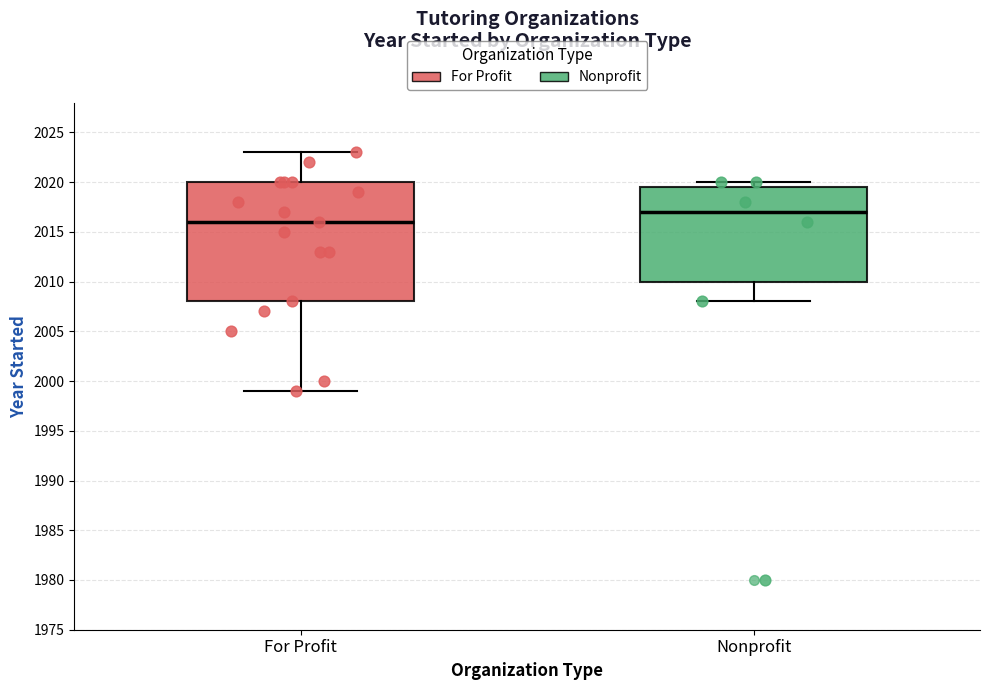

Comparing the boxes themselves (not the whiskers), which one is the tallest?

For Profit